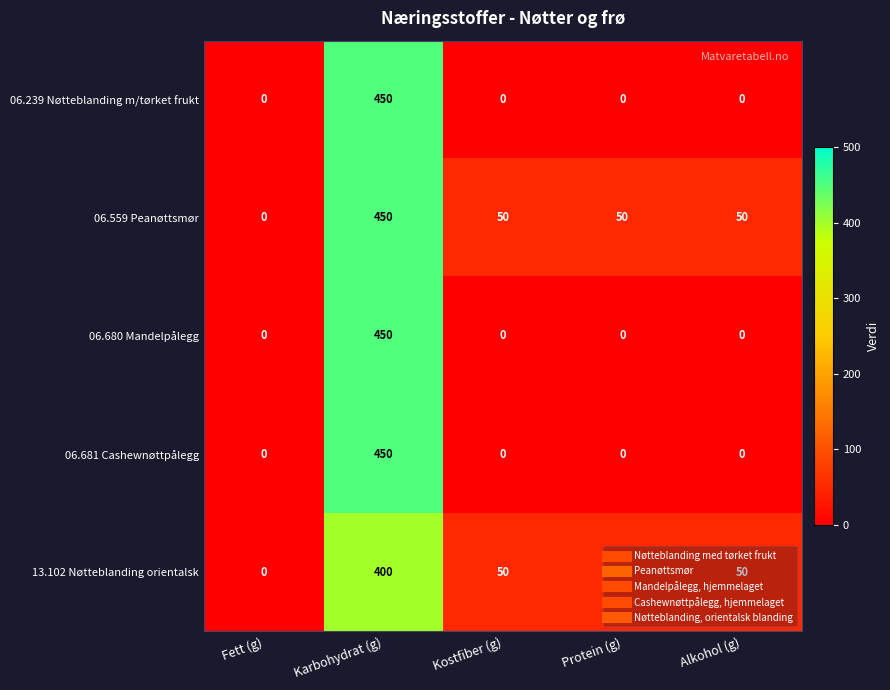

What is the sum of all 13.102 Nøtteblanding orientalsk values?

550